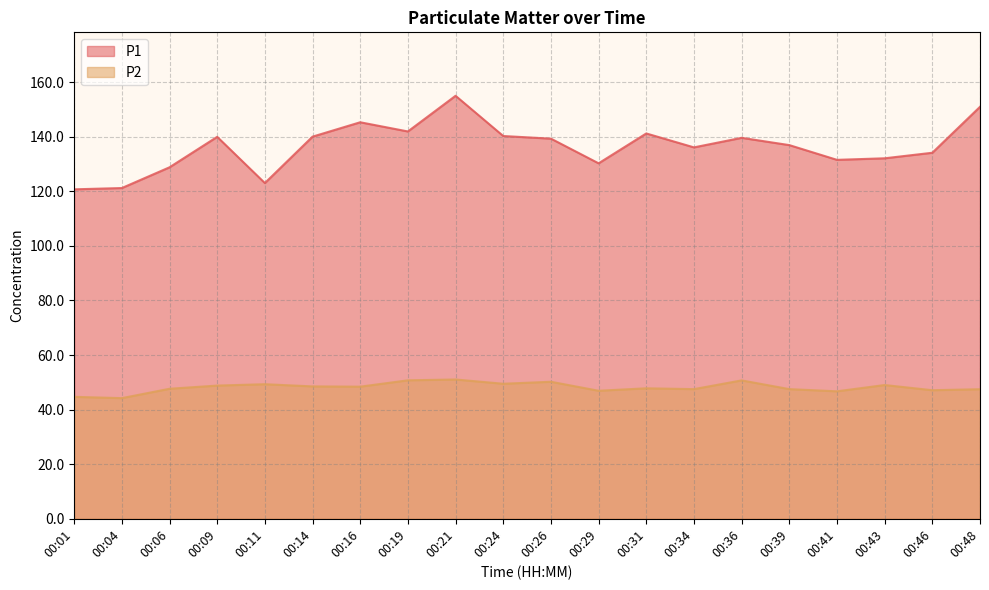

What is the difference between the highest and lowest values at 00:11?

73.7